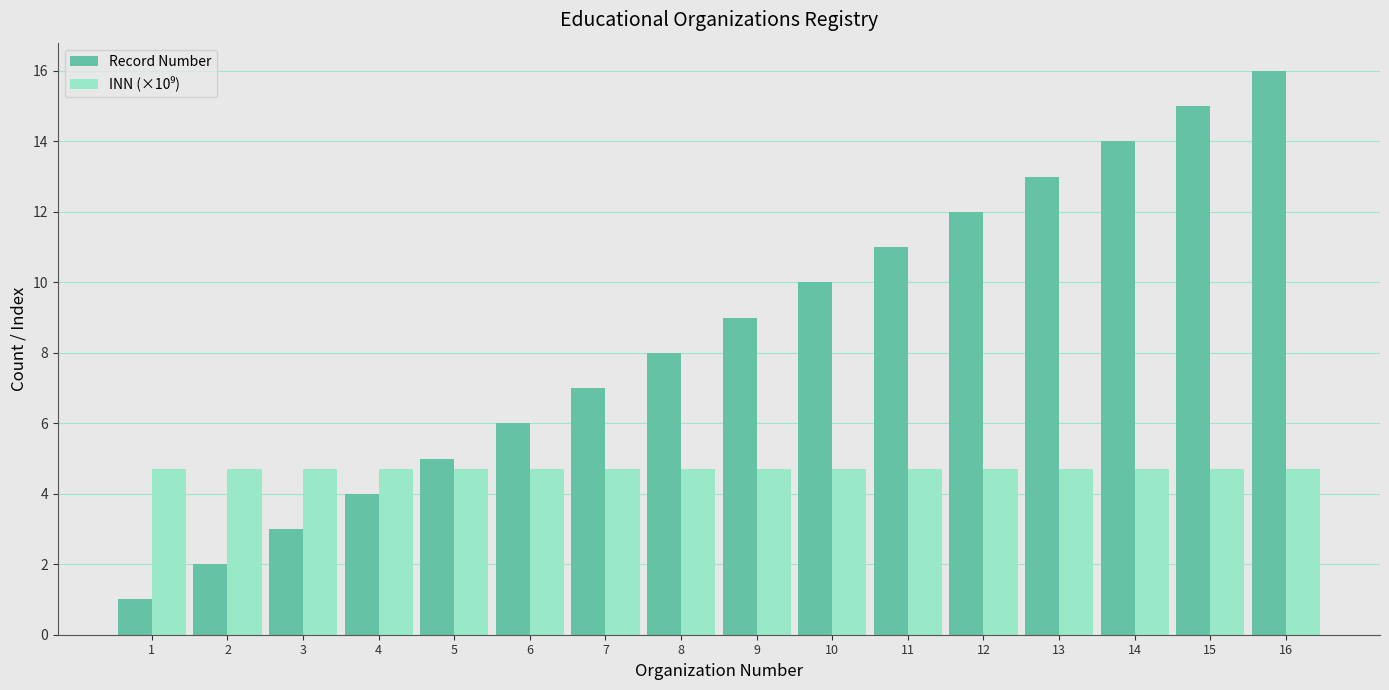

At which category does the chart reach its minimum across all series?

1